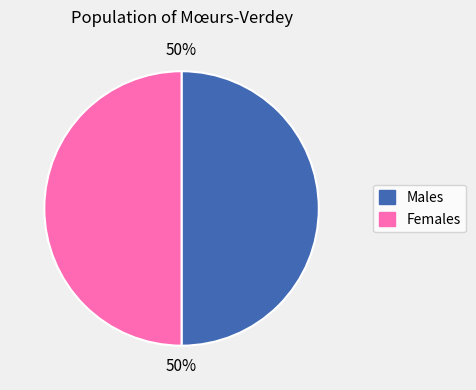

To the nearest percent, what is the average slice percentage?

50%